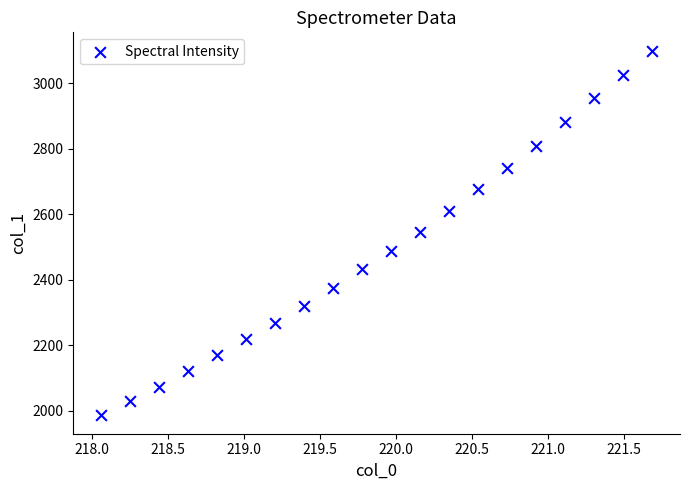

What is the range of X values (max minus min)?

3.6